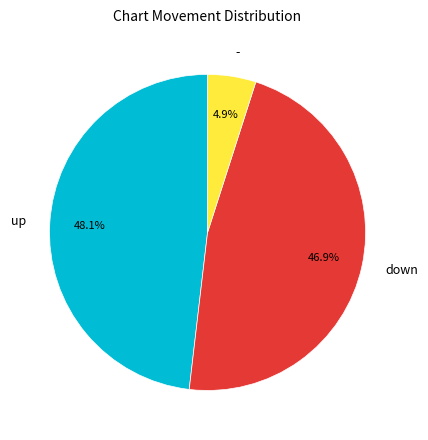

Does - represent more than half of the total?

No